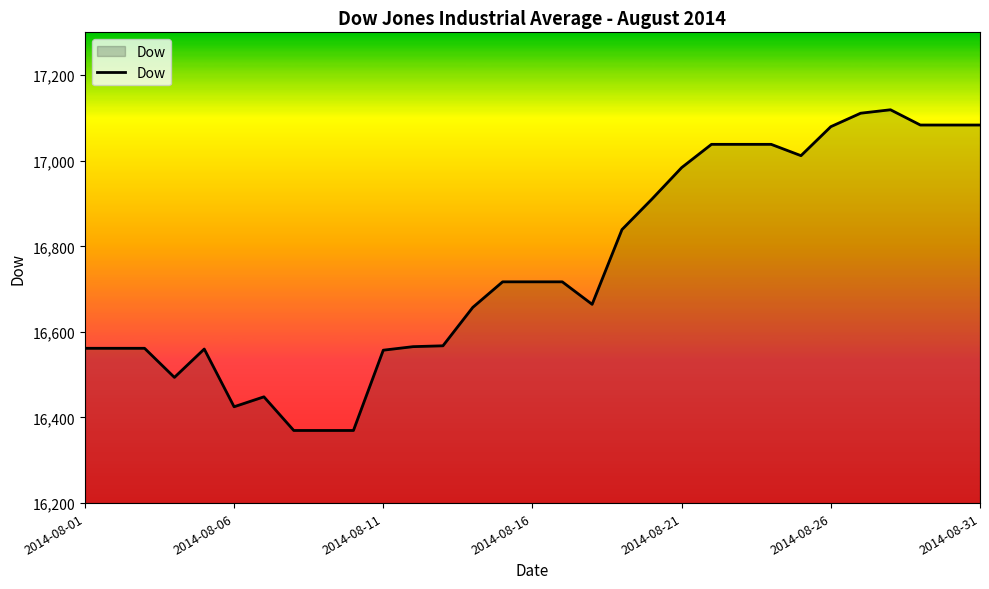

What is the difference between the maximum and minimum values?

749.4